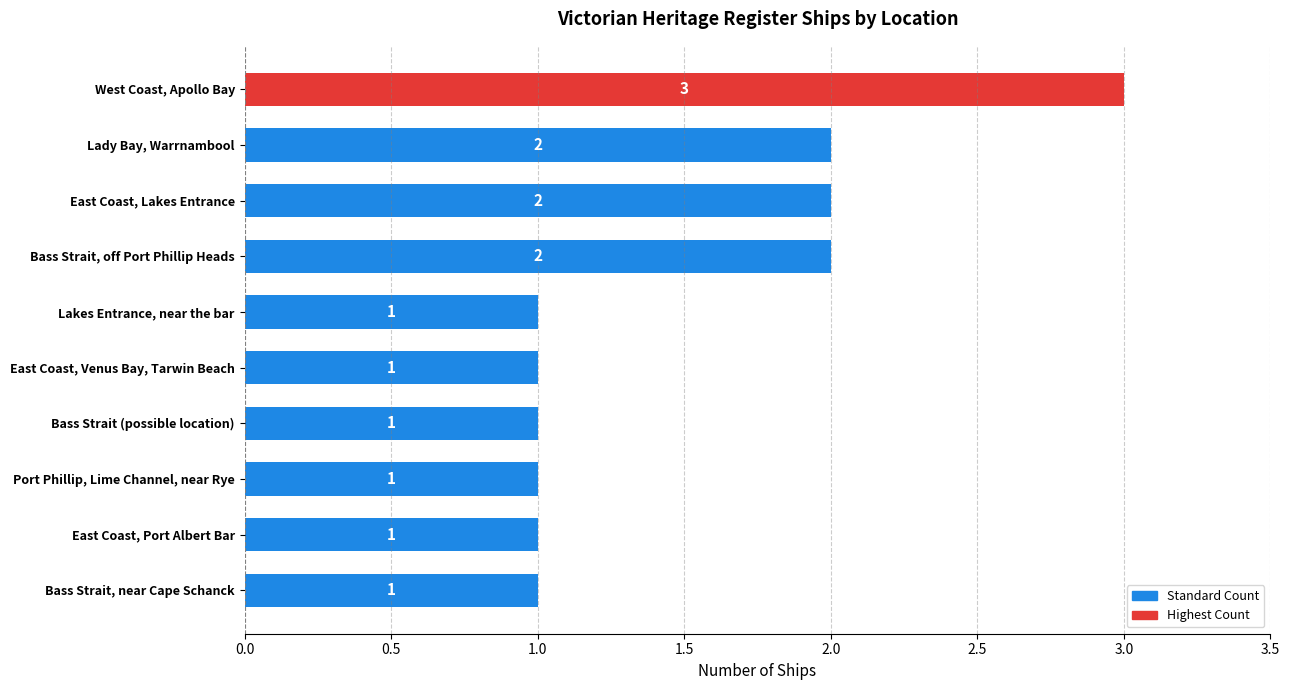

What is the value of the 5th bar from the top?

1